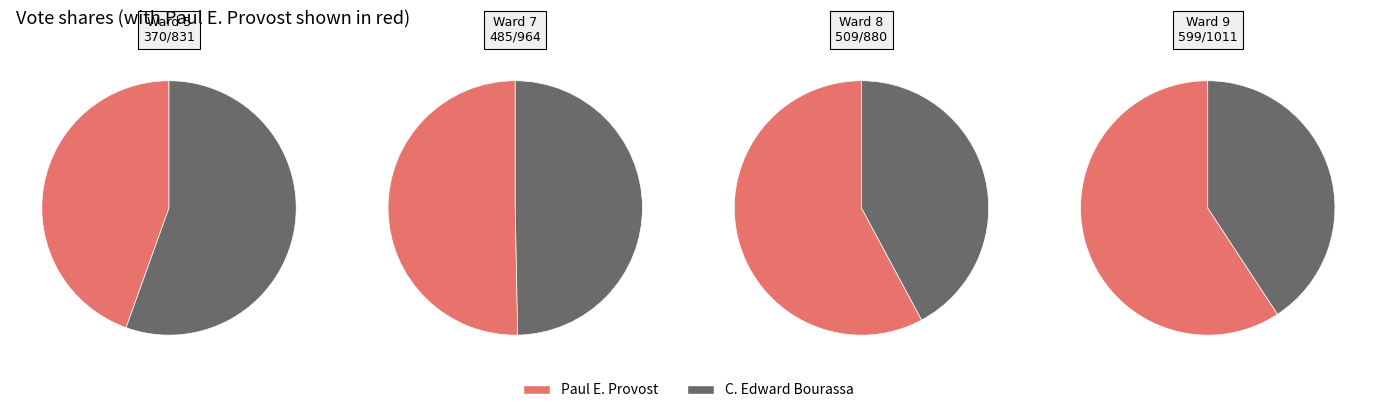

To the nearest percent, what is the combined percentage of Ward 9 and Ward 7?

55%